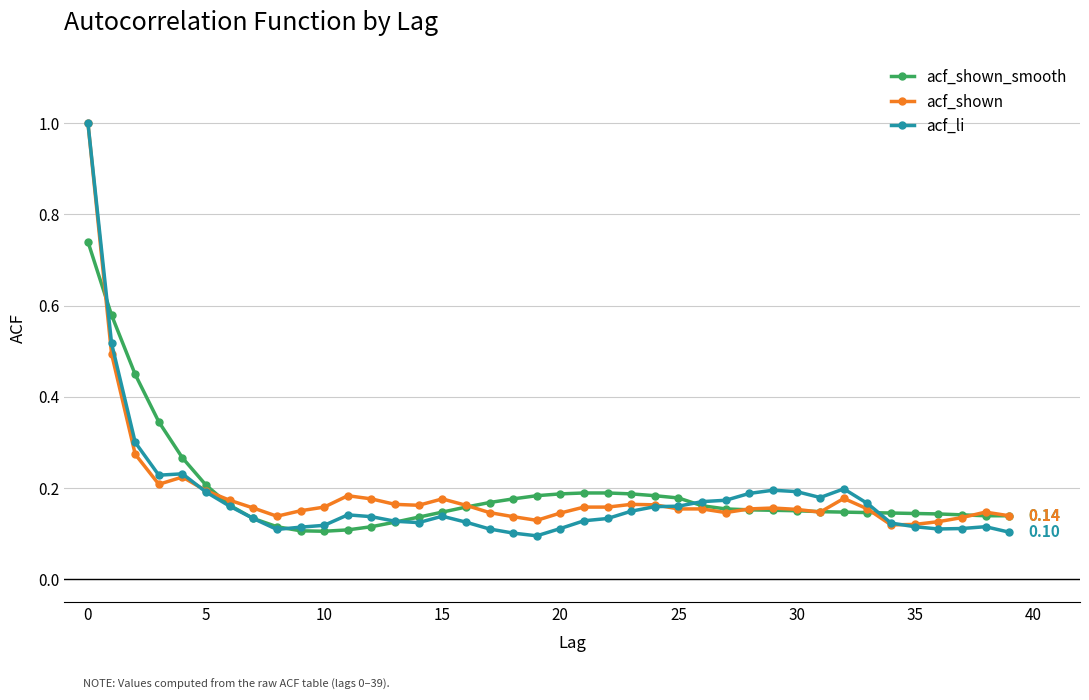

Which series has the widest spread of values?

acf_li